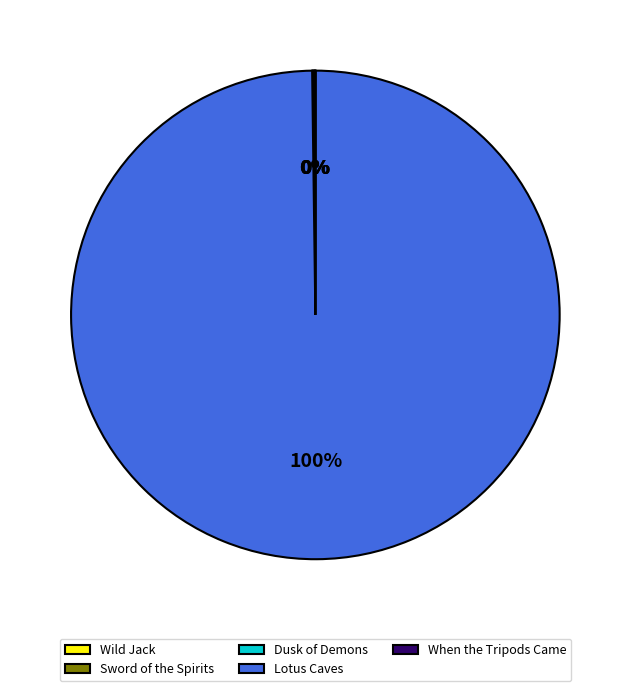

Which slice is the largest?

Lotus Caves